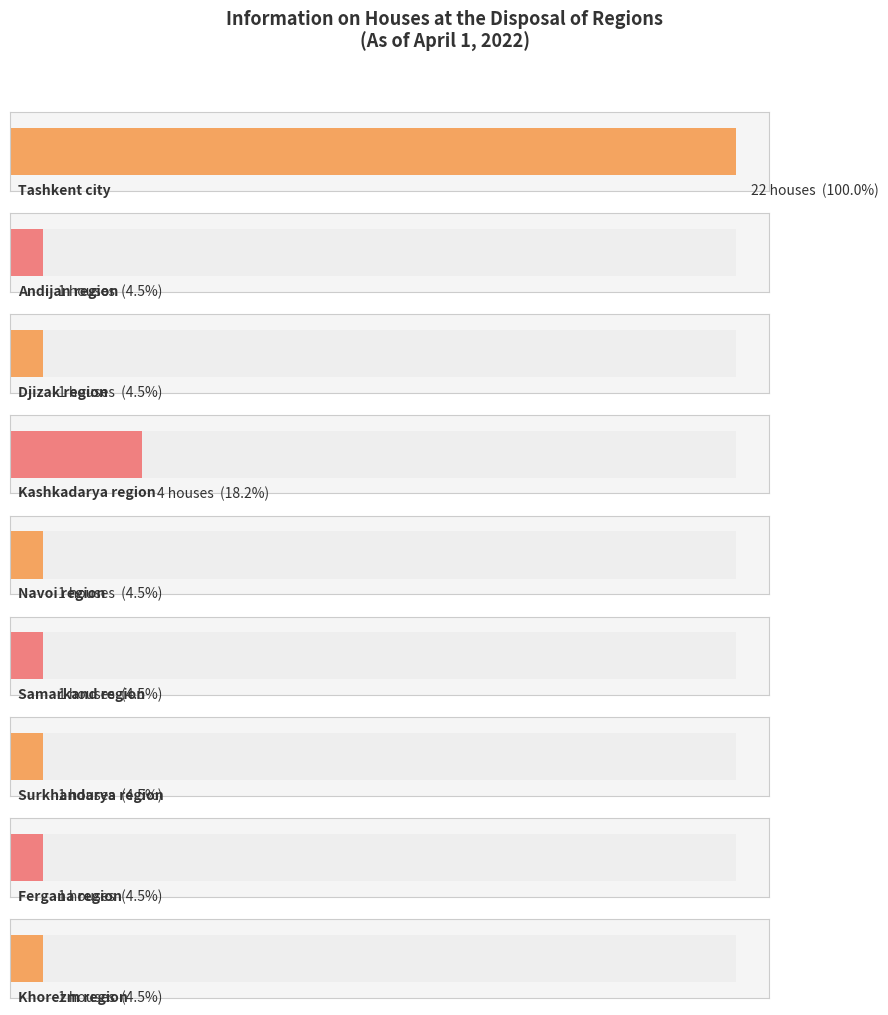

The chart shows a value of 12 at Tashkent city. True or false?

False